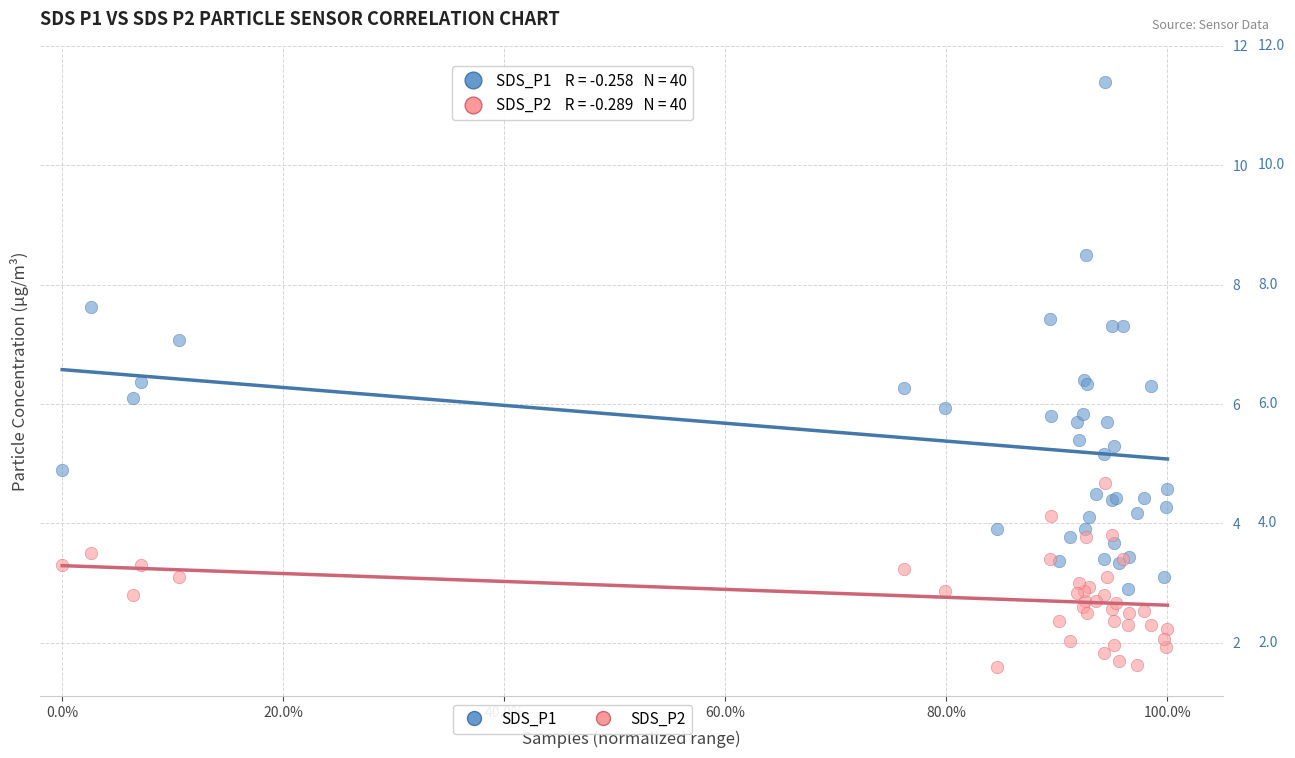

Which series has the largest Y range (max minus min)?

SDS_P1